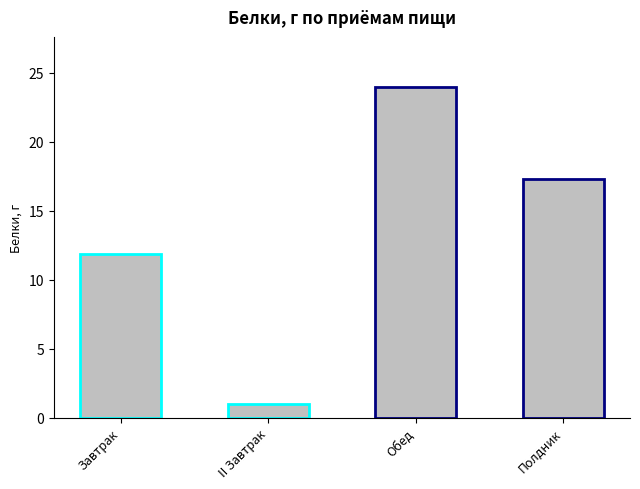

Where does the data first go above 17?

Обед